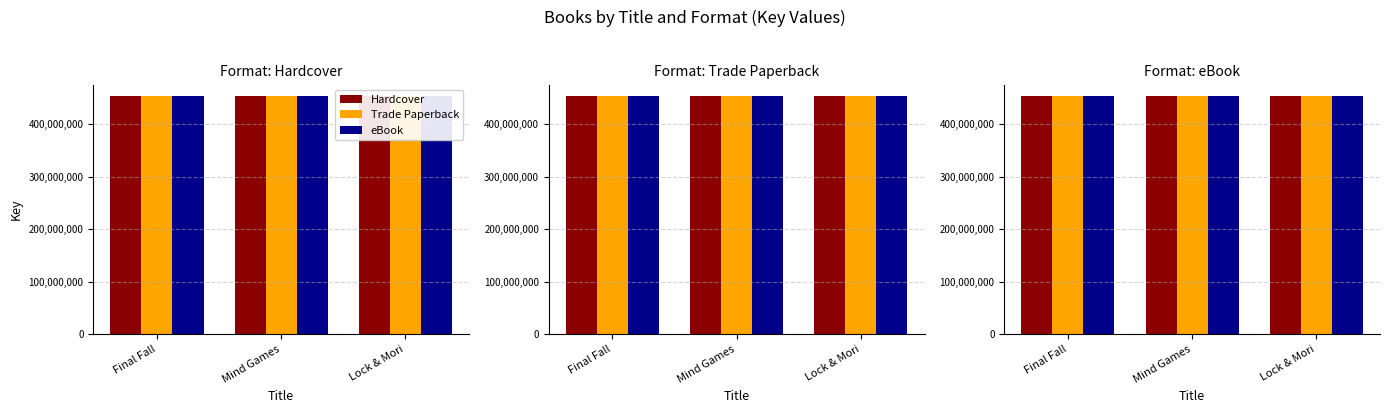

What position from the right is Final Fall?

3